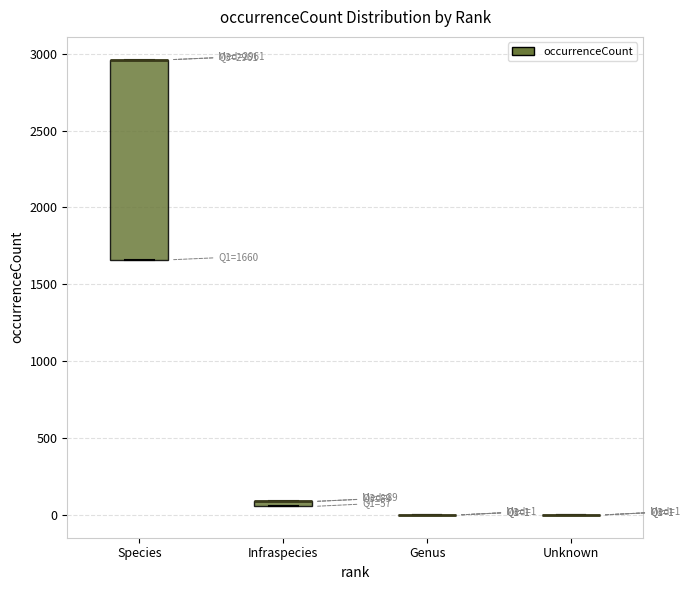

Which box is the tallest, from its lower edge to its upper edge?

Species